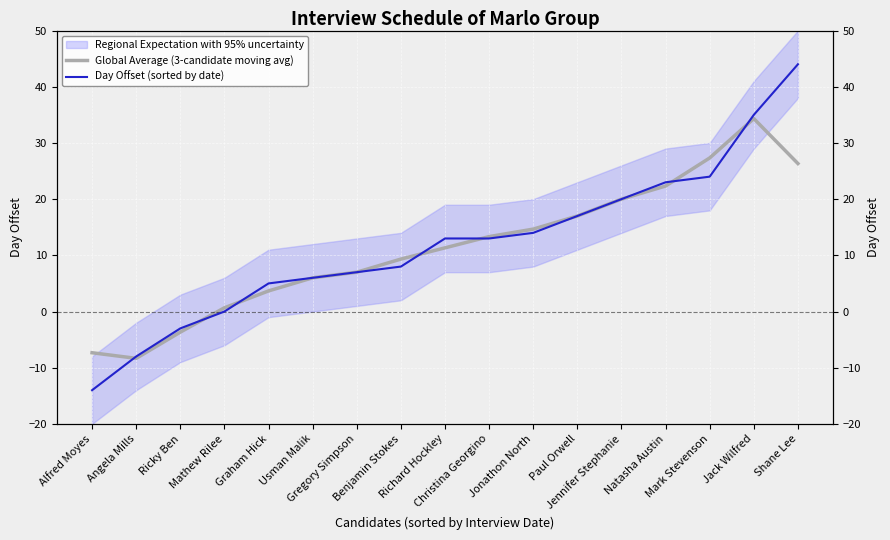

At which label does Global Average (3-candidate moving avg) reach its minimum?

Angela Mills